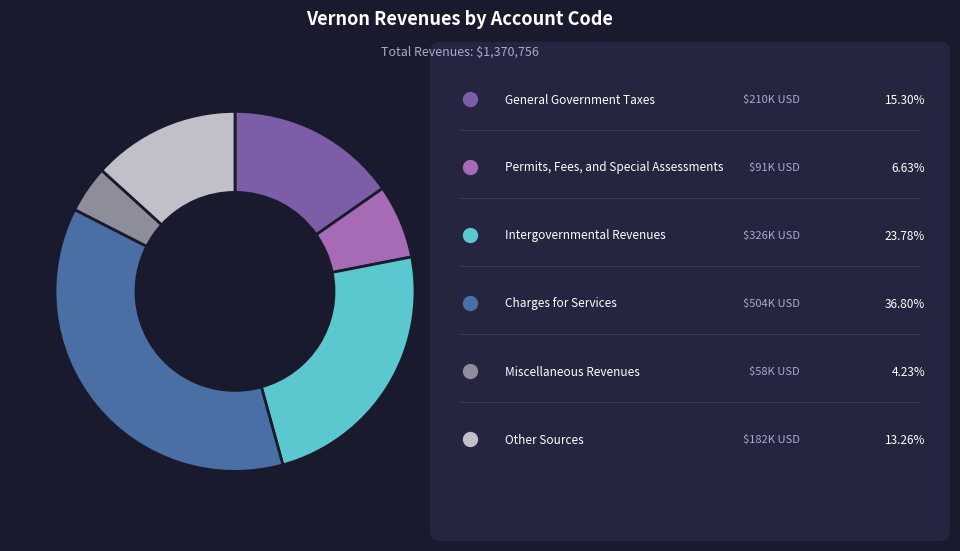

Does any single category account for the majority?

No